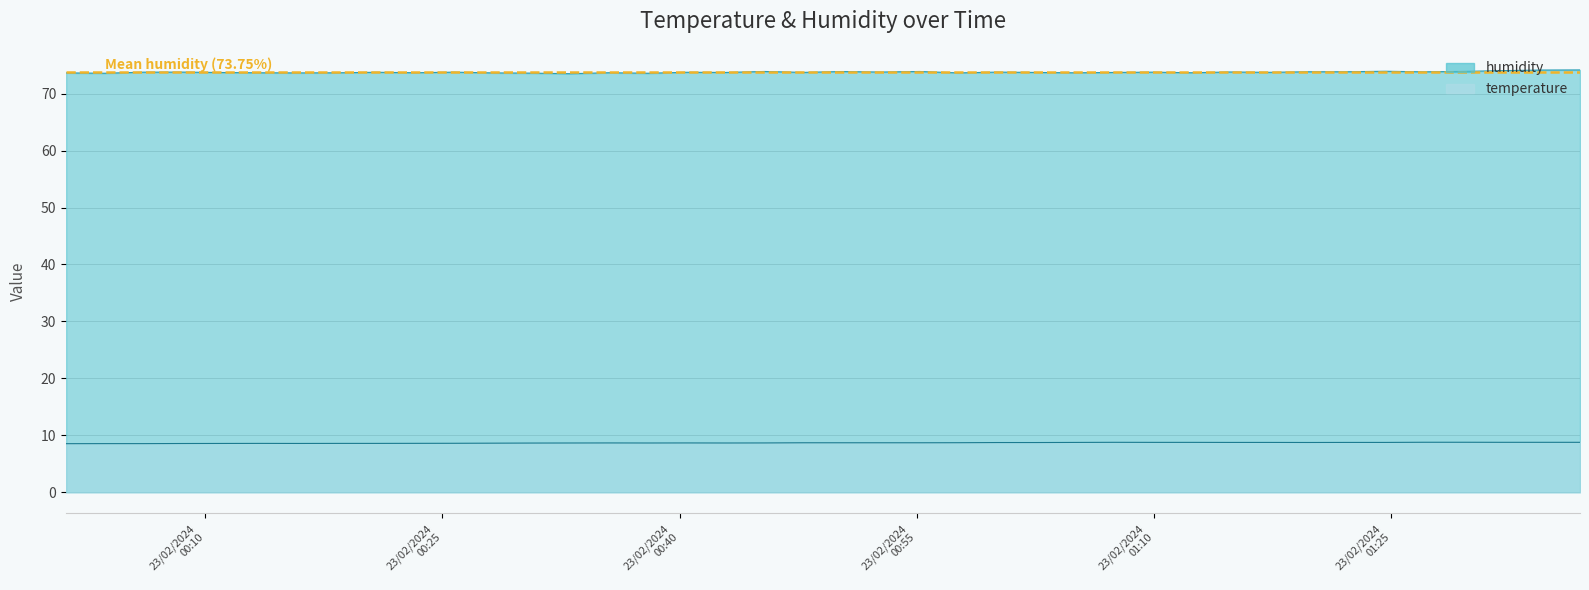

True or false: temperature has a value of 8.8 at 2024-02-23T01:12:21.

True